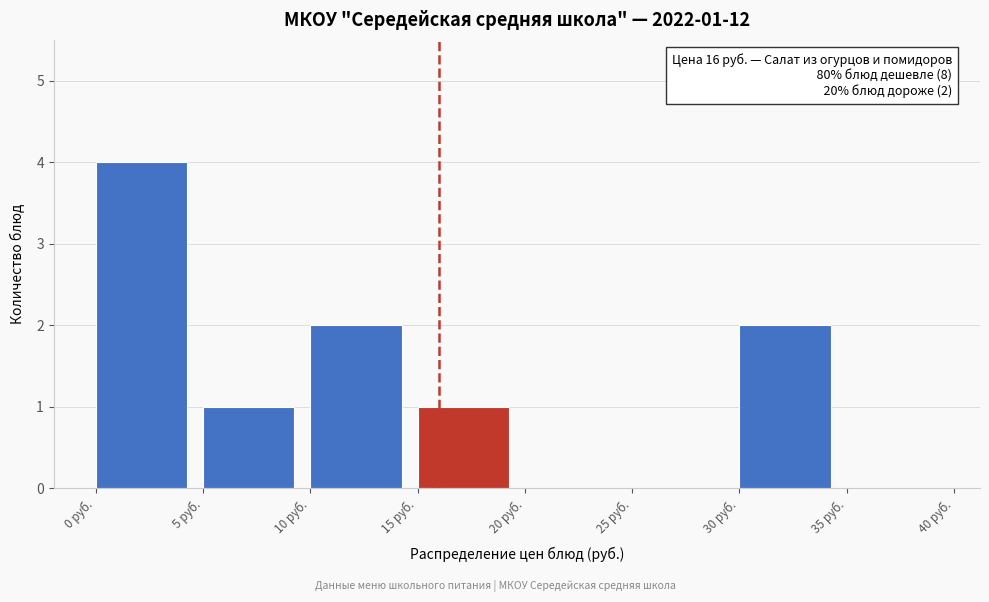

Which range on the x-axis has the tallest bar?

0 to 5